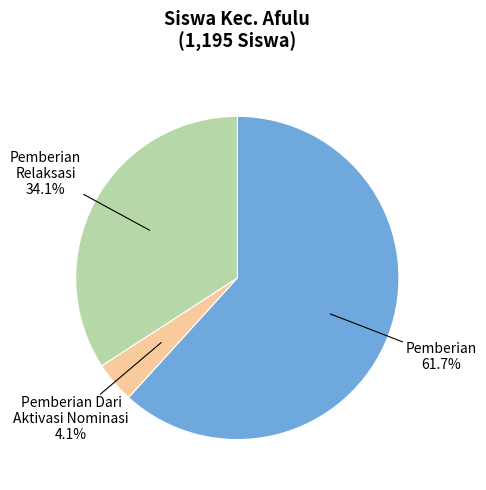

What is the smallest slice in the pie chart?

Pemberian Dari Aktivasi Nominasi